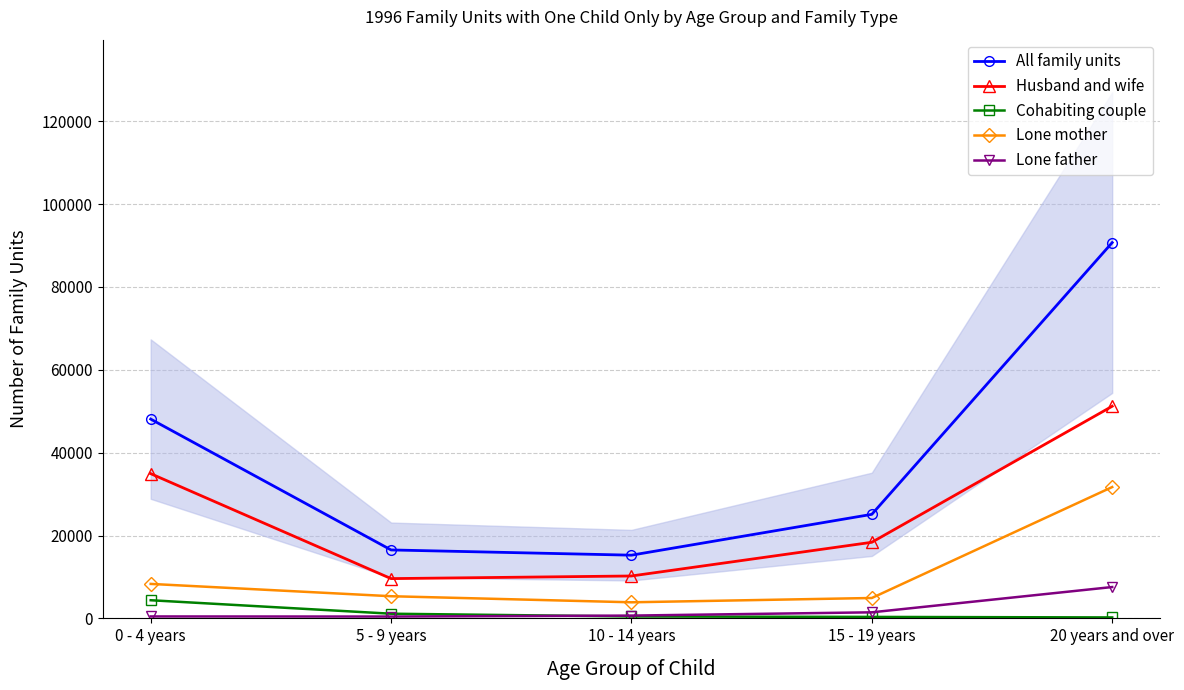

Is this an area chart (filled region under the line)?

No